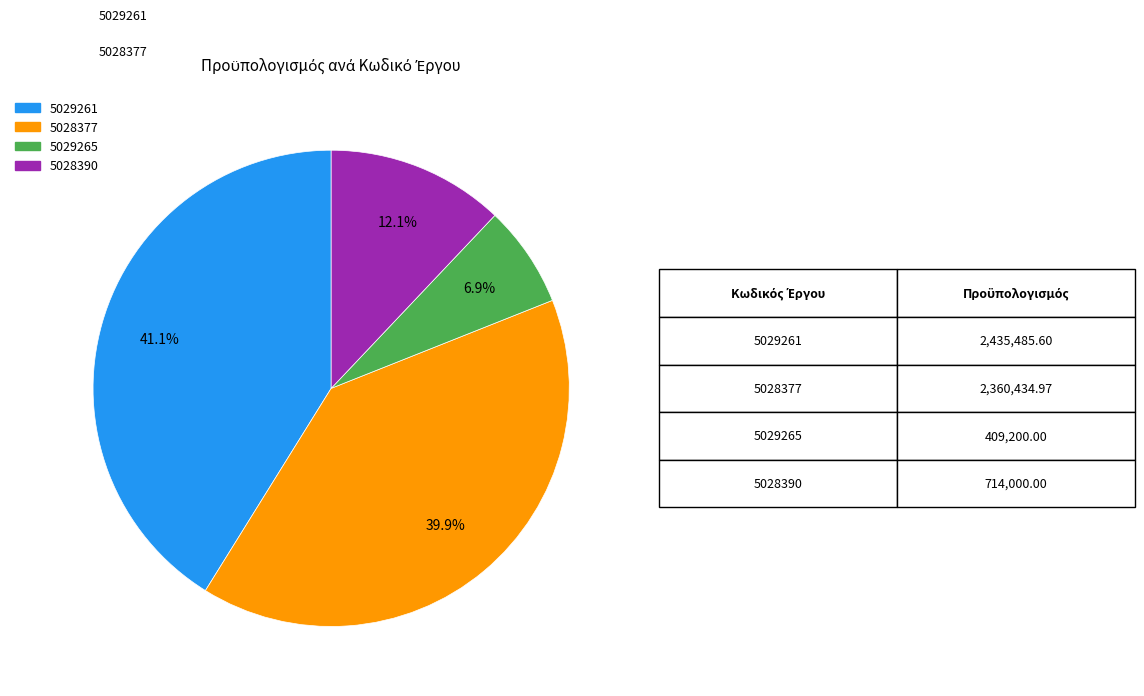

True or false: 5029265 accounts for 16% of the total.

False